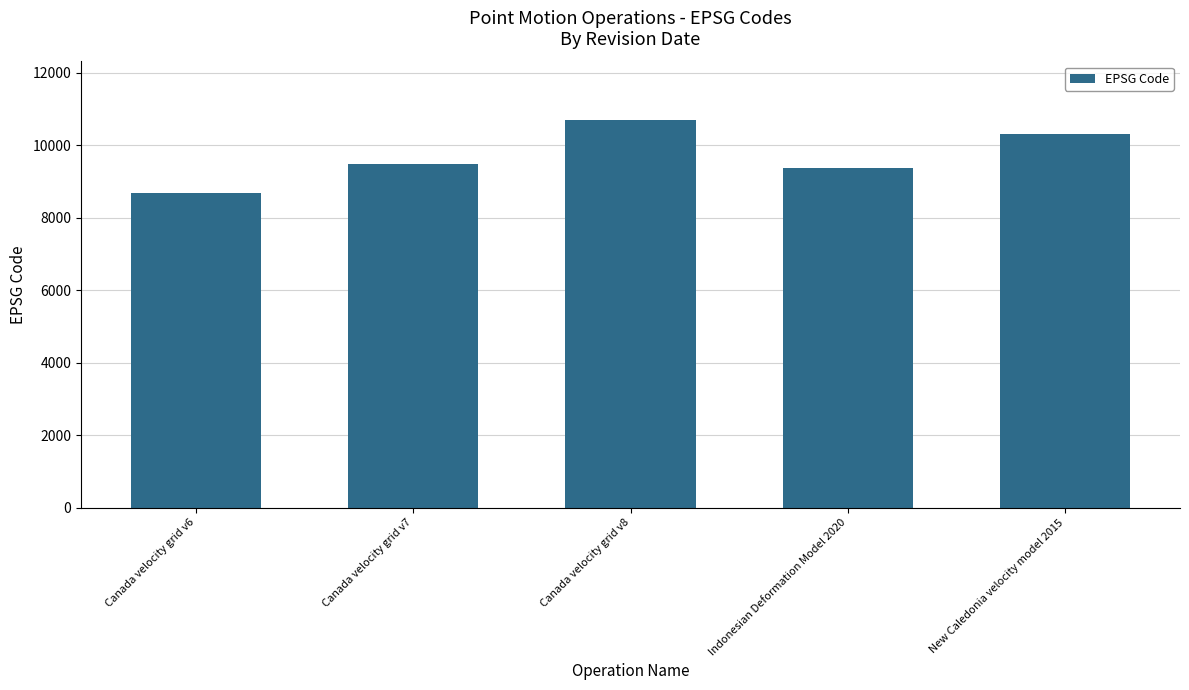

What is the label of the 4th bar from the left?

Indonesian Deformation Model 2020